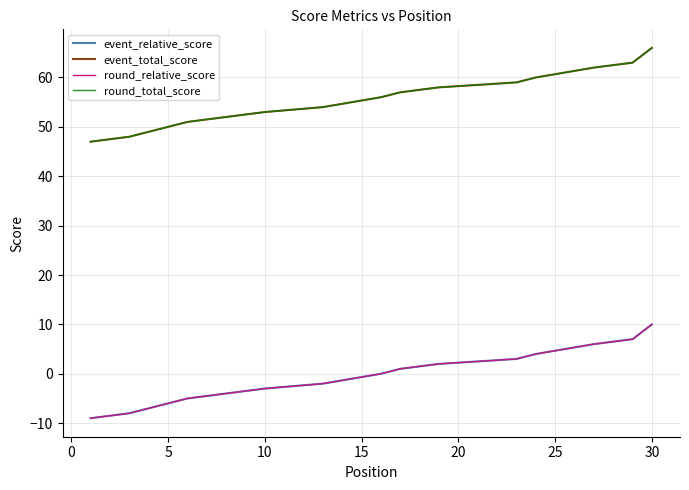

How many series are shown in this chart?

4